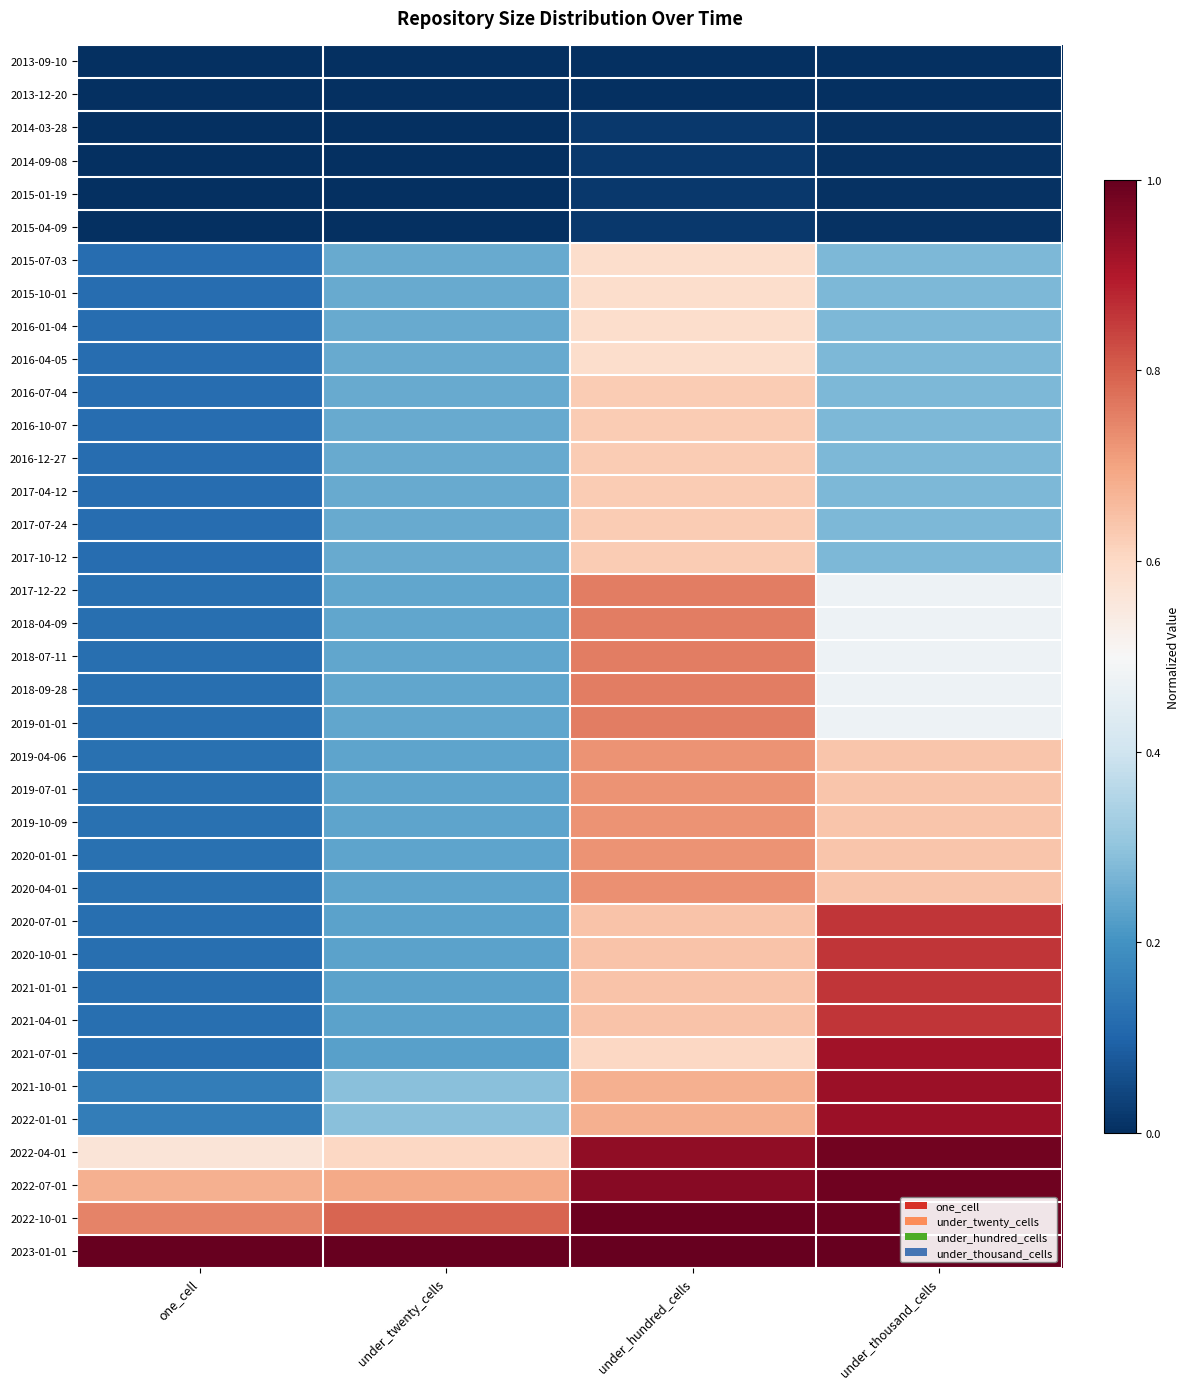

Which has a higher value, under_thousand_cells or one_cell?

under_thousand_cells